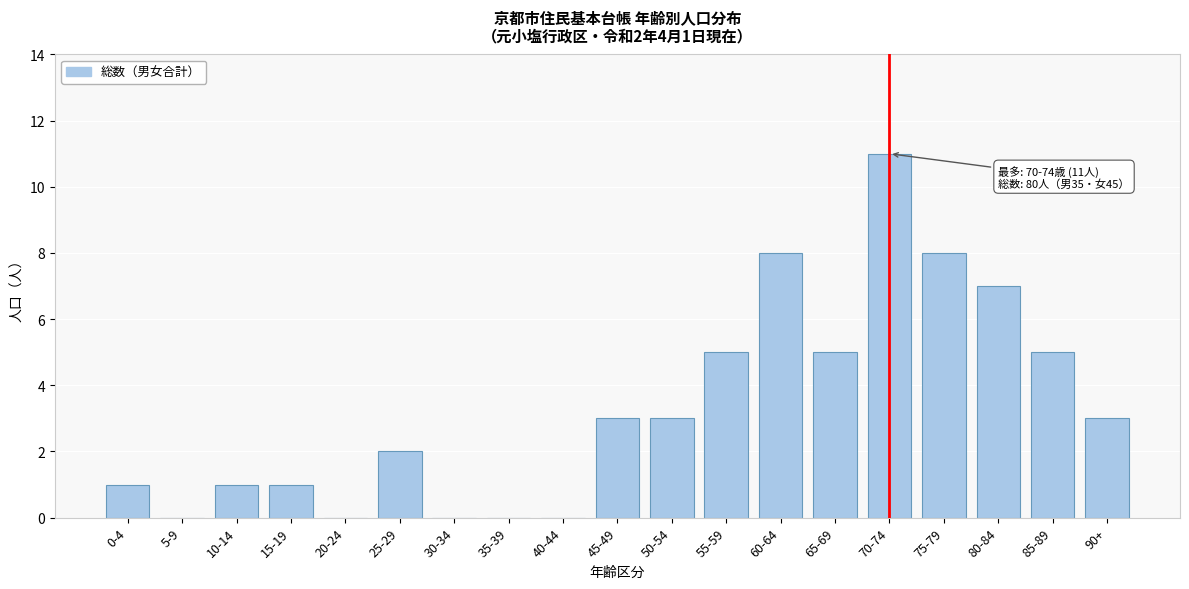

Reading left to right, extract all data points from this chart.

0-4=1	5-9=0	10-14=1	15-19=1	20-24=0	25-29=2	30-34=0	35-39=0	40-44=0	45-49=3	50-54=3	55-59=5	60-64=8	65-69=5	70-74=11	75-79=8	80-84=7	85-89=5	90+=3